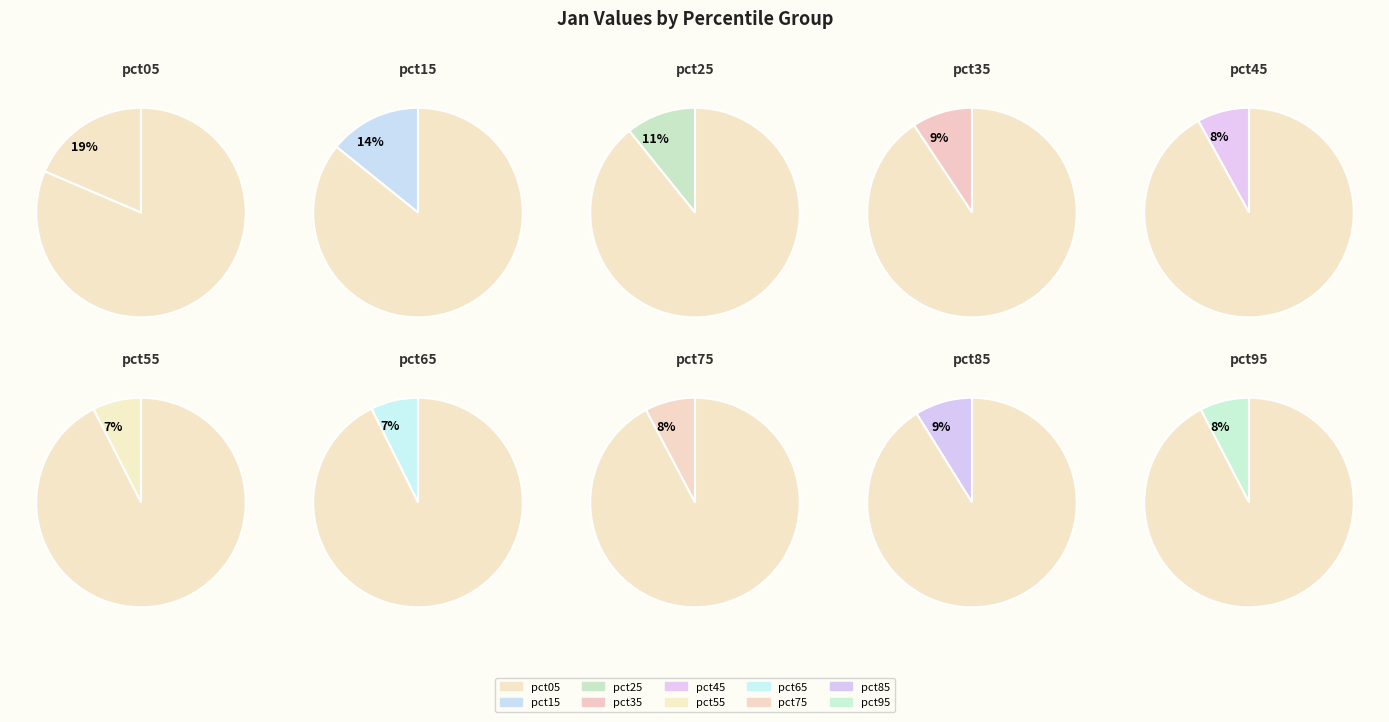

Which has a higher value, pct45 or pct95?

pct45